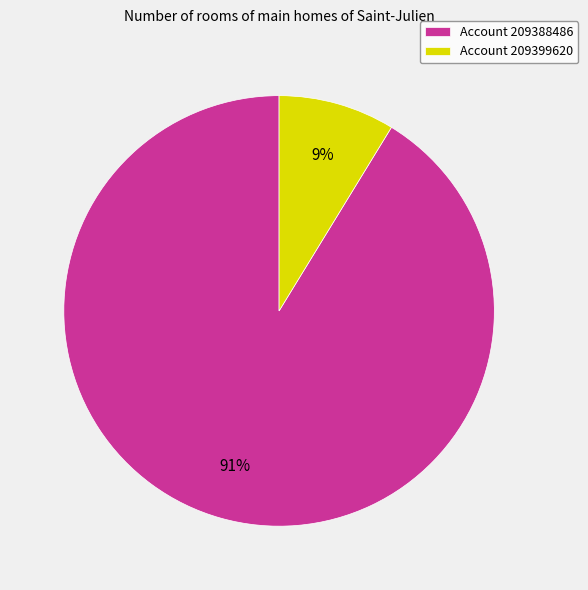

What percentage is the Account 209388486 slice, to the nearest percent?

91%